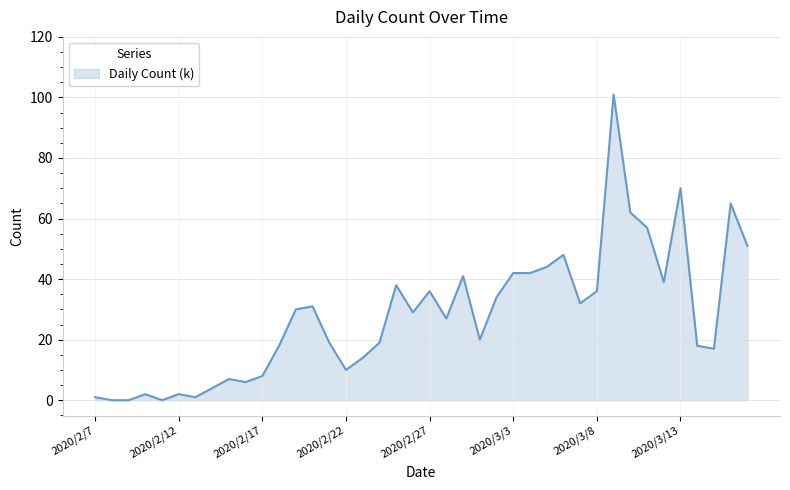

What is the difference between the maximum and minimum values?

101